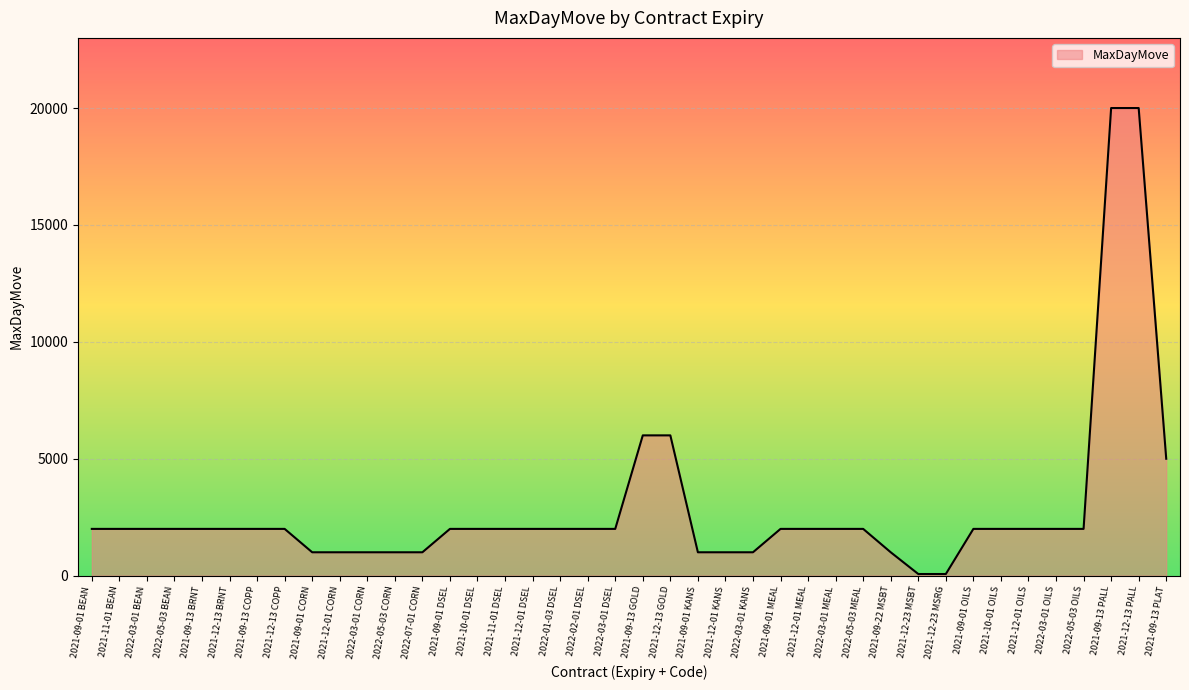

Reading right to left, what are all the values shown in this chart?

5000	20000	20000	2000	2000	2000	2000	2000	70	70	1000	2000	2000	2000	2000	1000	1000	1000	6000	6000	2000	2000	2000	2000	2000	2000	2000	1000	1000	1000	1000	1000	2000	2000	2000	2000	2000	2000	2000	2000